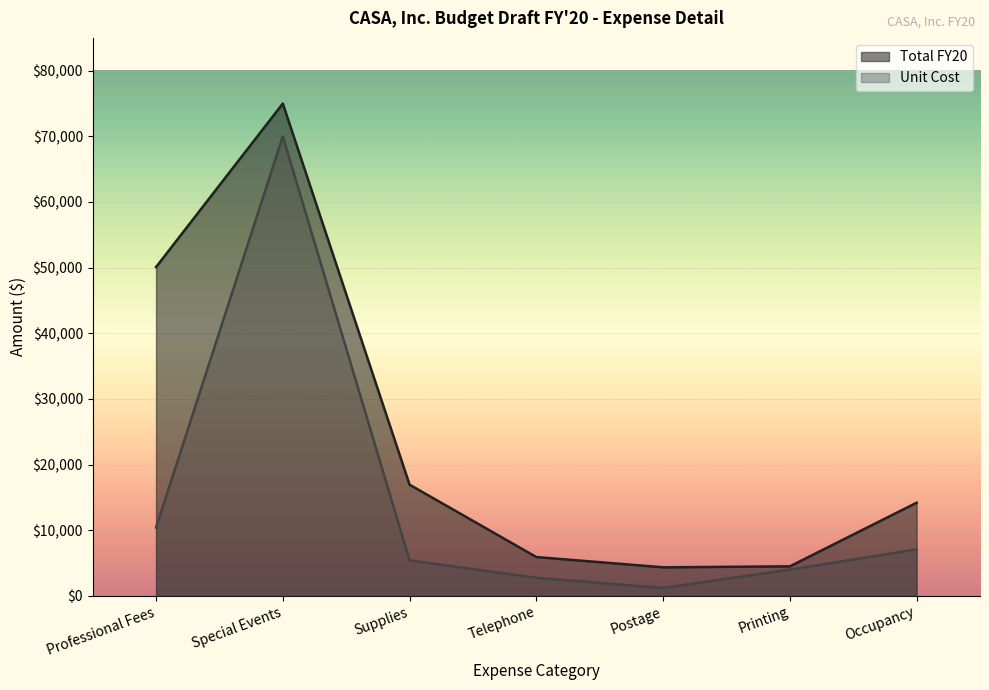

What is the approximate value of Total FY20 at Special Events?

75000